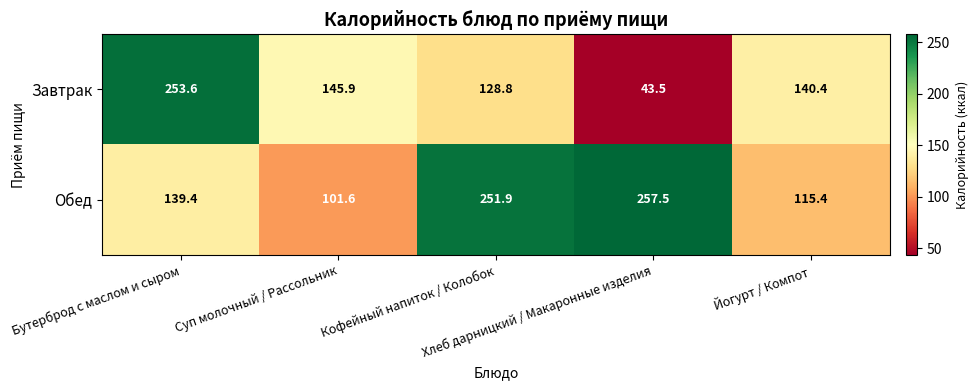

Which series has the largest range (max minus min)?

Завтрак